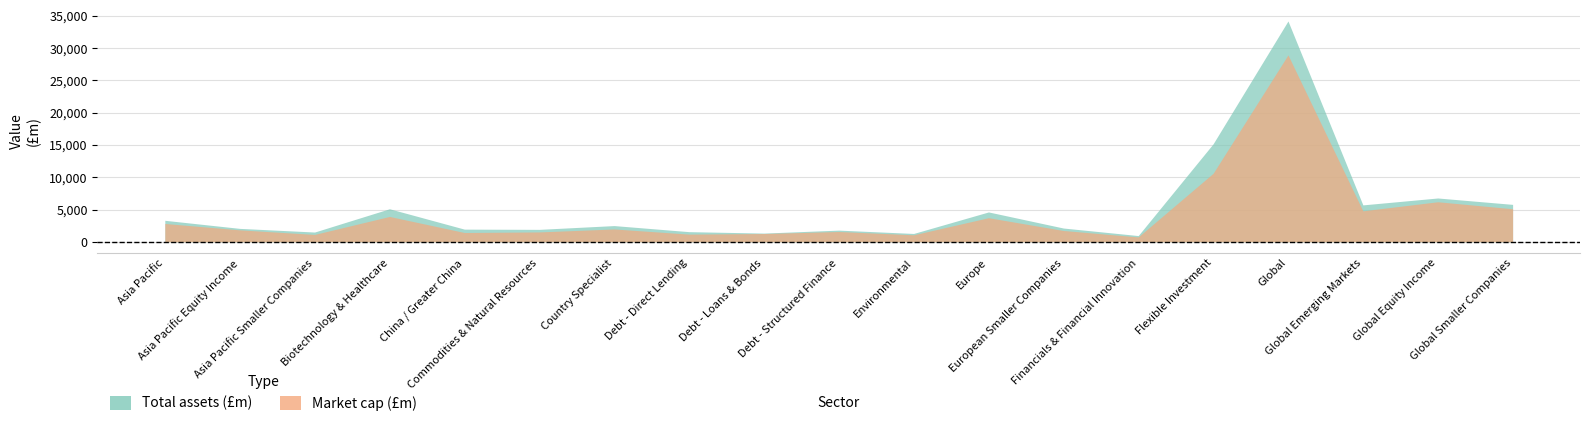

Between Debt - Direct Lending and European Smaller Companies, which series saw the biggest shift?

Market cap (£m)